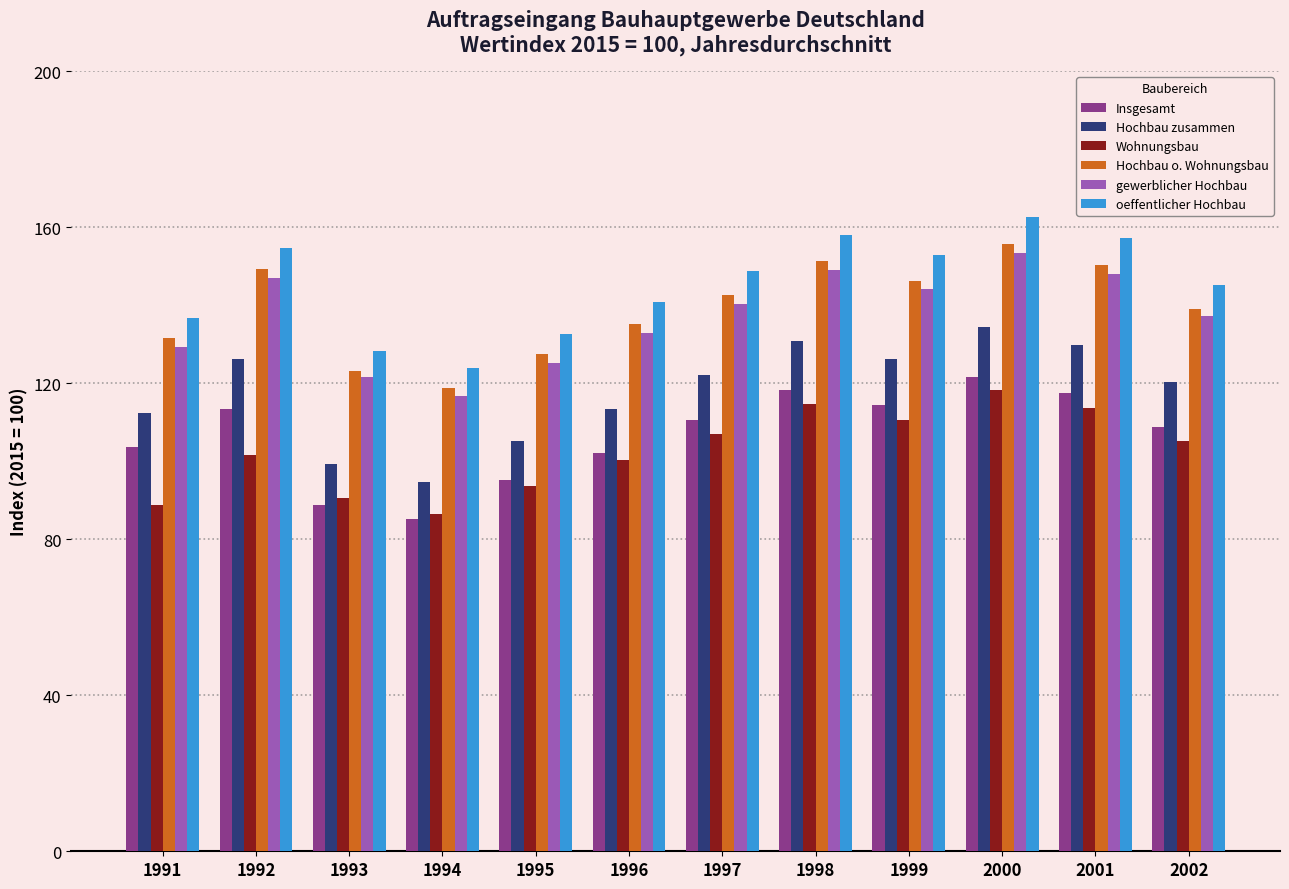

Rank the series at 1996 from lowest to highest value.

Wohnungsbau, Insgesamt, Hochbau zusammen, gewerblicher Hochbau, Hochbau o. Wohnungsbau, oeffentlicher Hochbau